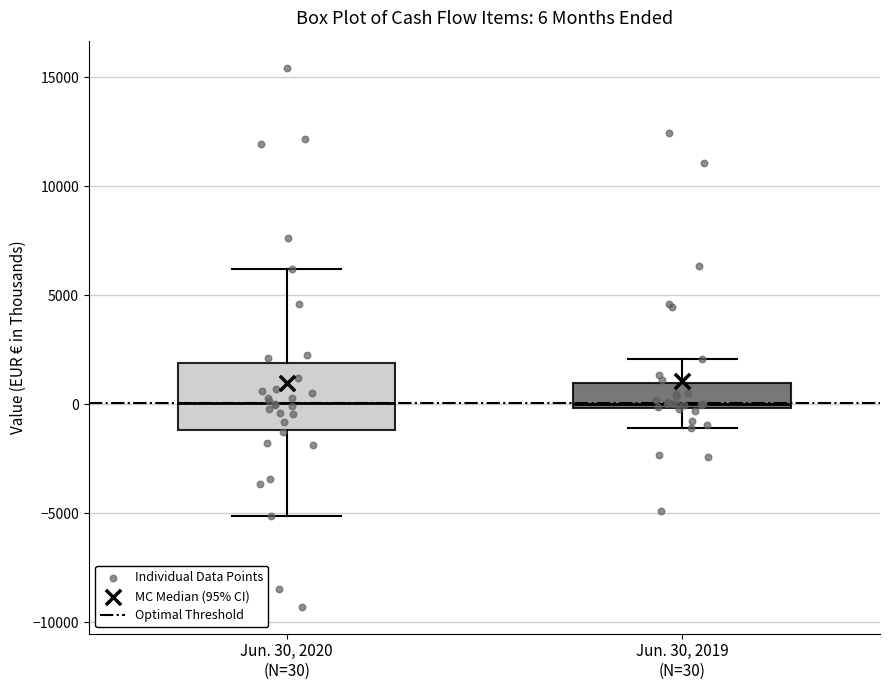

Which box is the tallest, from its lower edge to its upper edge?

Jun. 30, 2020 (N=30)